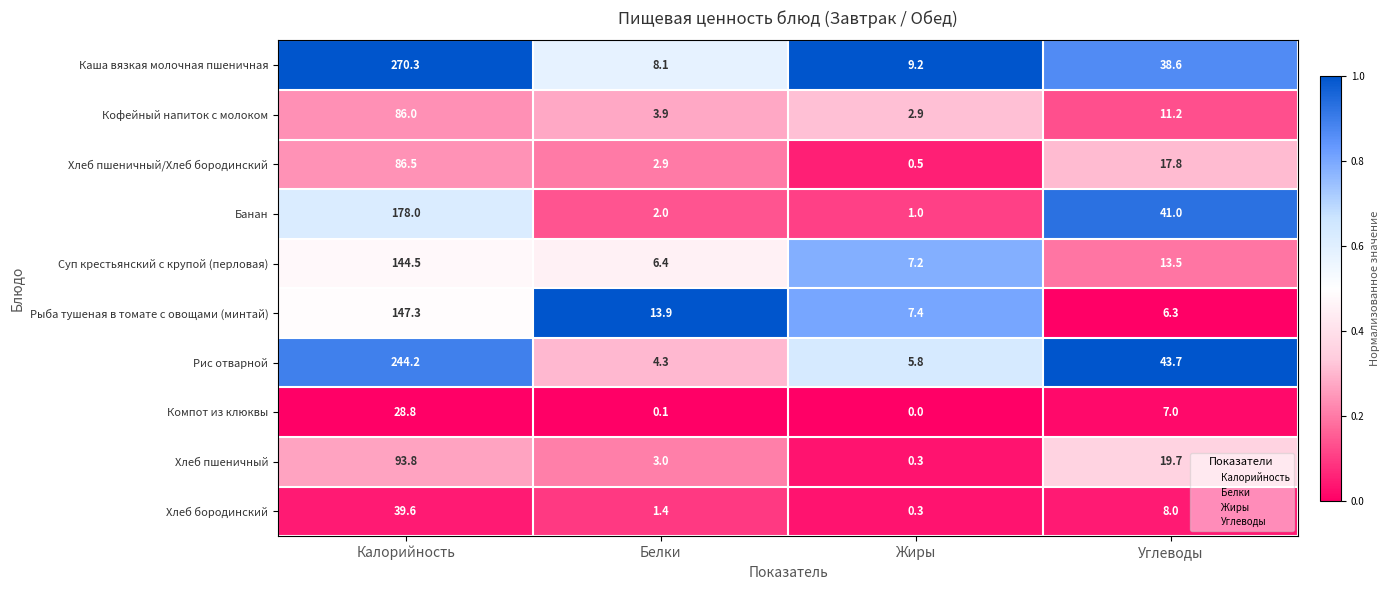

At Углеводы, list the series in order from largest to smallest.

Рис отварной, Банан, Каша вязкая молочная пшеничная, Хлеб пшеничный, Хлеб пшеничный/Хлеб бородинский, Суп крестьянский с крупой (перловая), Кофейный напиток с молоком, Хлеб бородинский, Компот из клюквы, Рыба тушеная в томате с овощами (минтай)